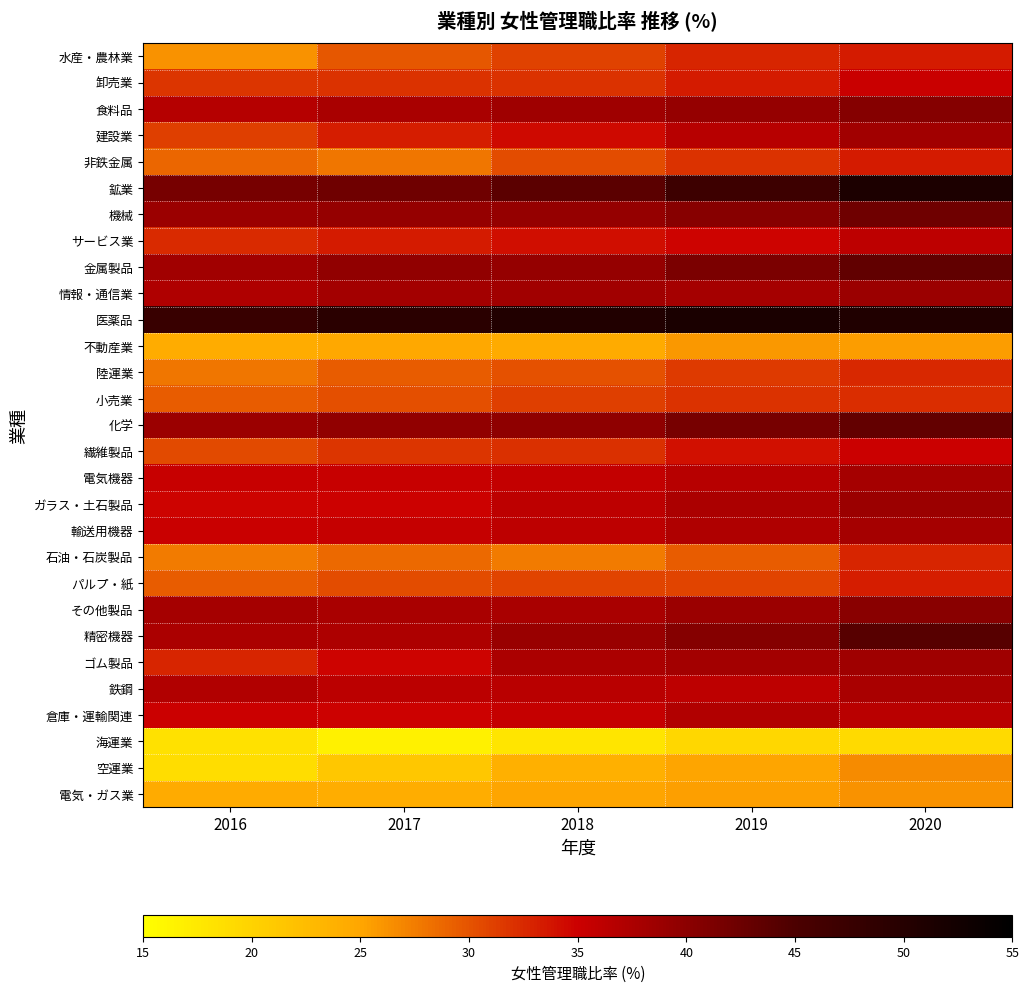

What is the maximum value shown in the chart?

51.5